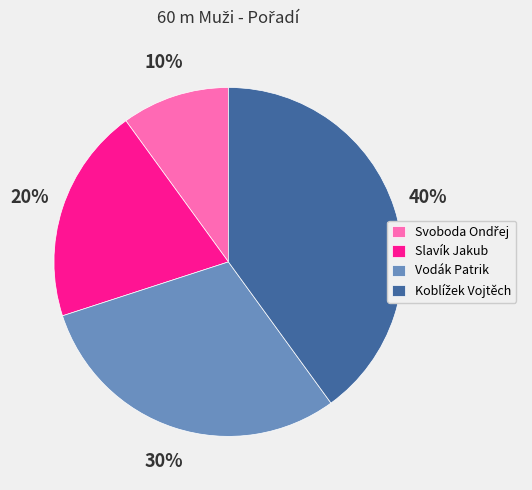

To the nearest percent, what is the difference between the largest and smallest slice percentages?

30%